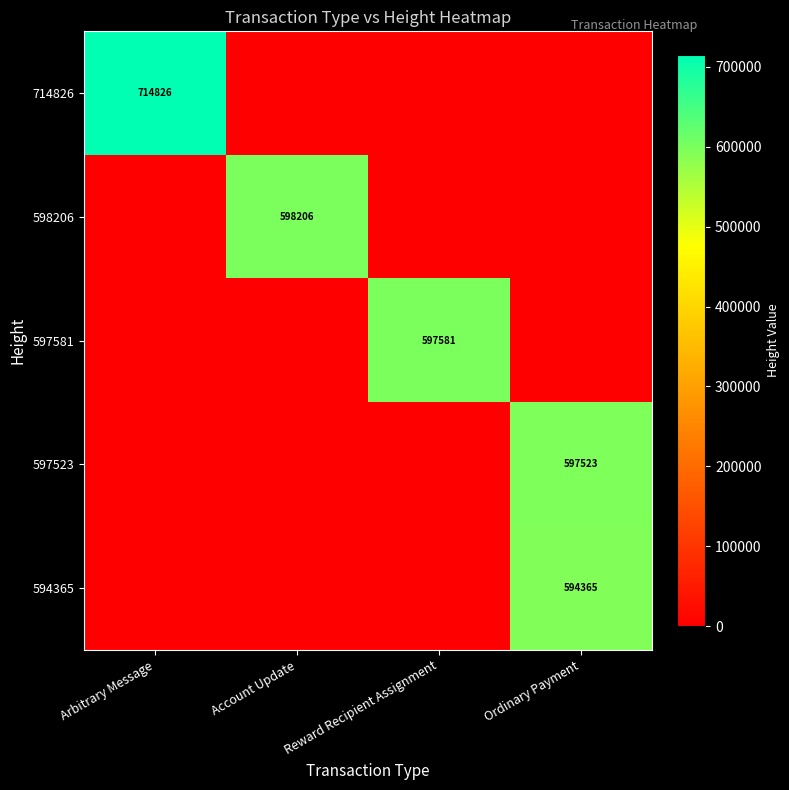

The 598206 series shows 892121 at Account Update. True or false?

False